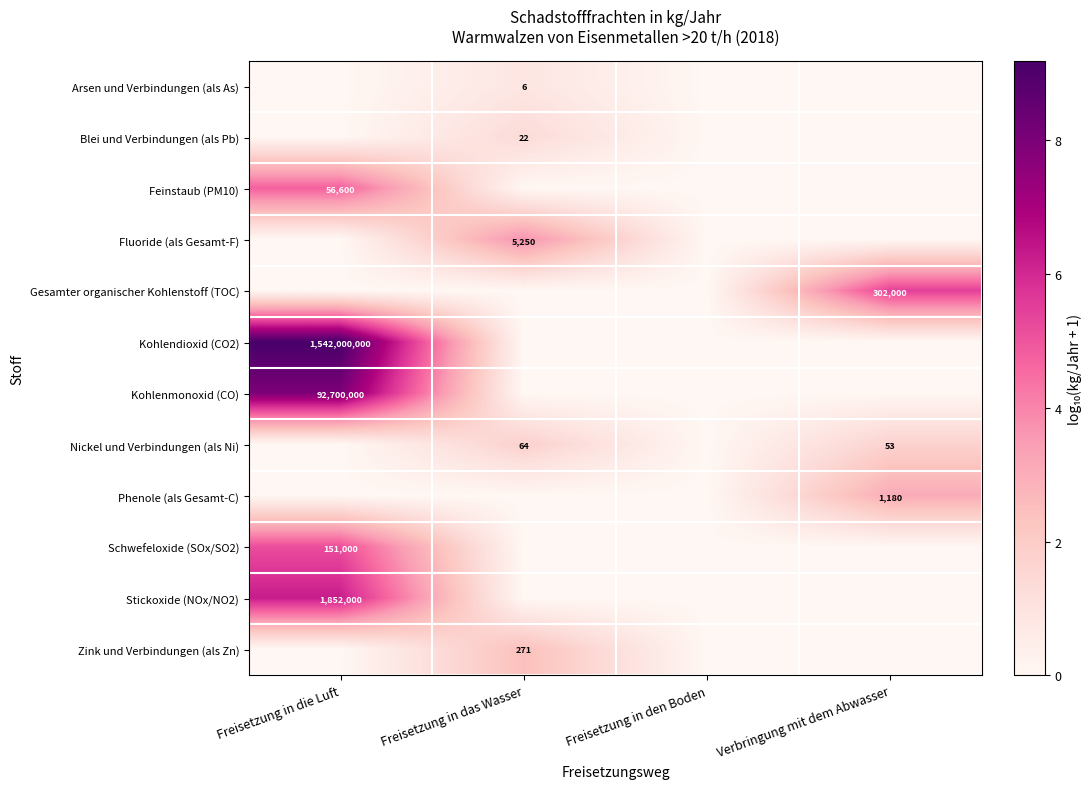

Which series has the largest range (max minus min)?

Kohlendioxid (CO2)